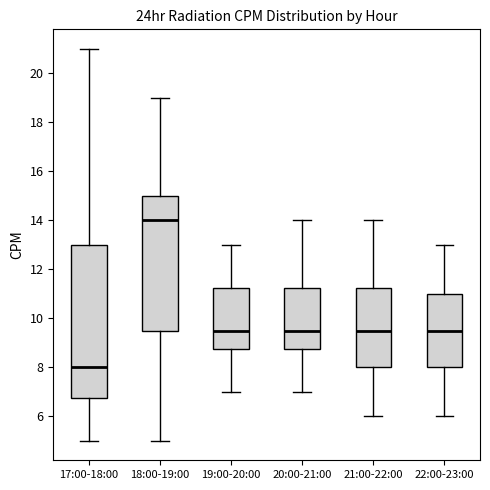

Reading left to right, transcribe this box plot: for each box, give where its median line is, the range the box spans, and where its two whiskers end, as read against the y-axis. The values are not printed on the chart, so give them approximately, as read against the axis.

17:00-18:00: median 8.0, box 6.8 to 13.0, whiskers 5.0 to 21.0
18:00-19:00: median 14.0, box 9.6 to 15.0, whiskers 5.0 to 19.0
19:00-20:00: median 9.6, box 8.8 to 11.2, whiskers 7.0 to 13.0
20:00-21:00: median 9.6, box 8.8 to 11.2, whiskers 7.0 to 14.0
21:00-22:00: median 9.6, box 8.0 to 11.2, whiskers 6.0 to 14.0
22:00-23:00: median 9.6, box 8.0 to 11.0, whiskers 6.0 to 13.0